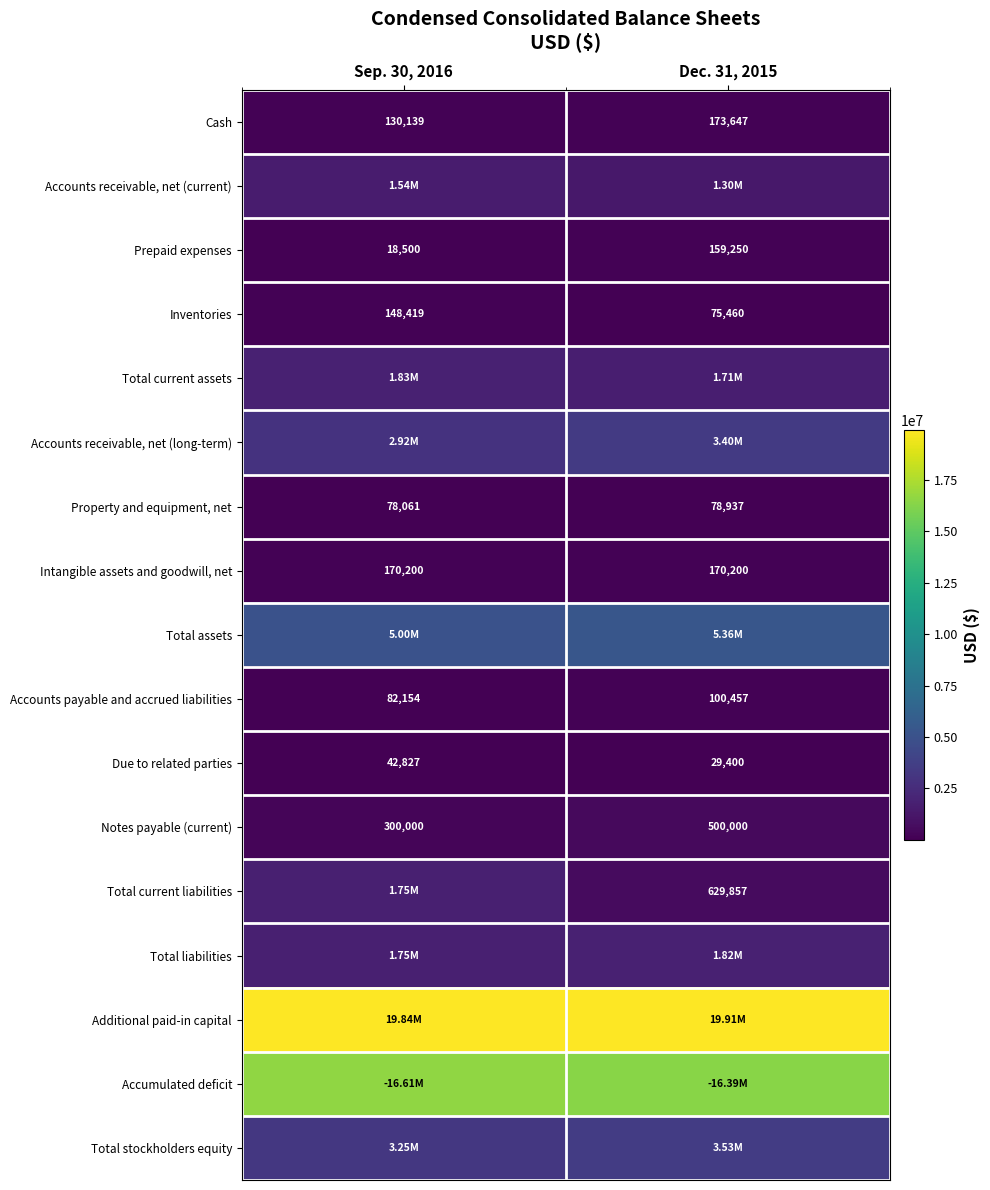

Rank the categories by Due to related parties value from lowest to highest.

Dec. 31, 2015, Sep. 30, 2016